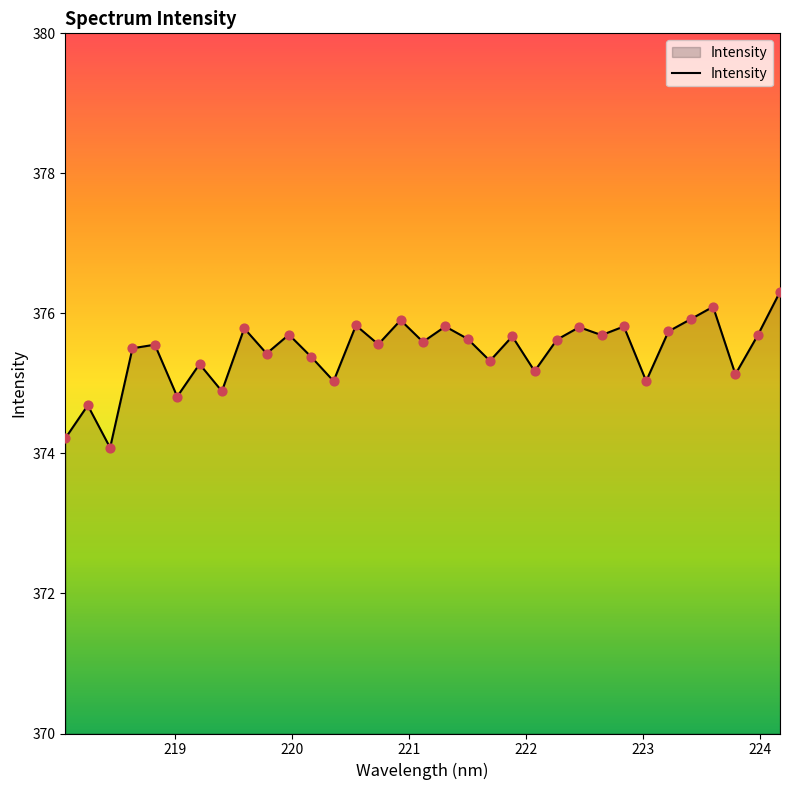

What is the smallest value displayed?

374.1